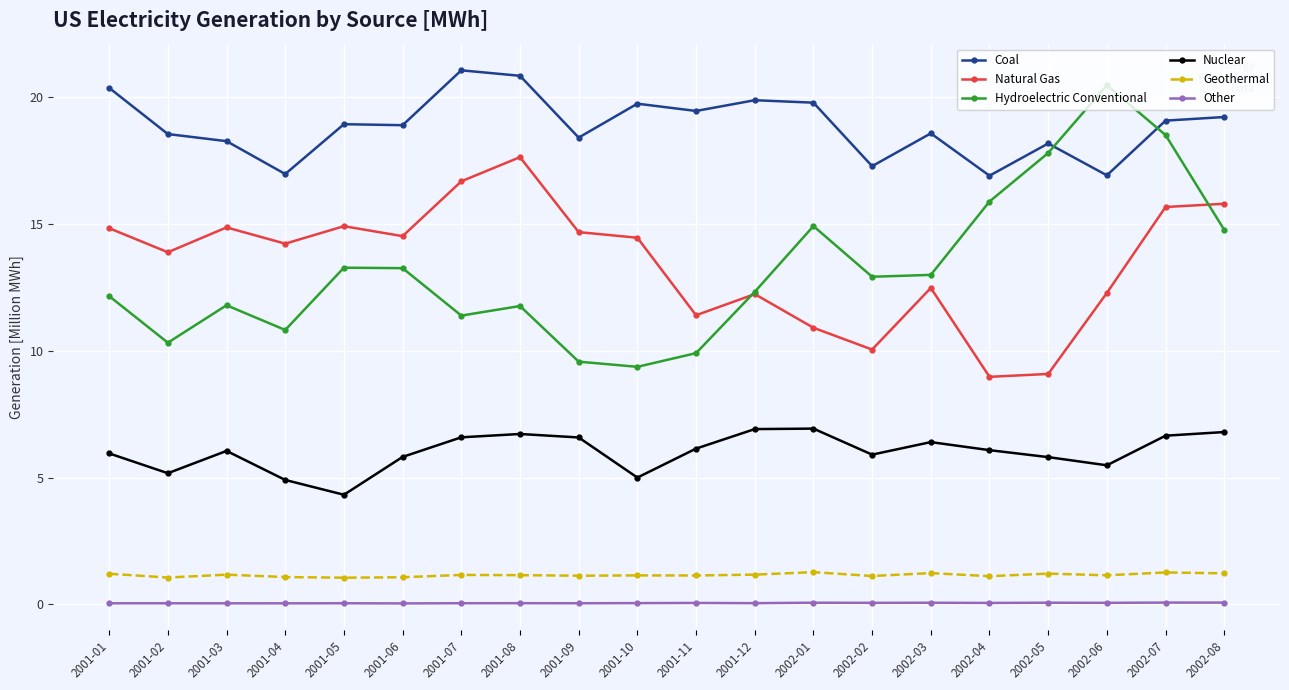

List the series in order of their peak value, lowest first.

Other, Geothermal, Nuclear, Natural Gas, Hydroelectric Conventional, Coal